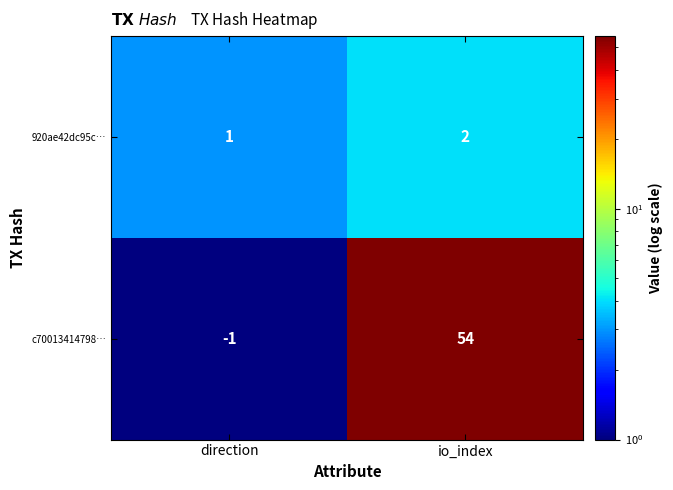

At which label does 920ae42dc95c… reach its minimum?

direction